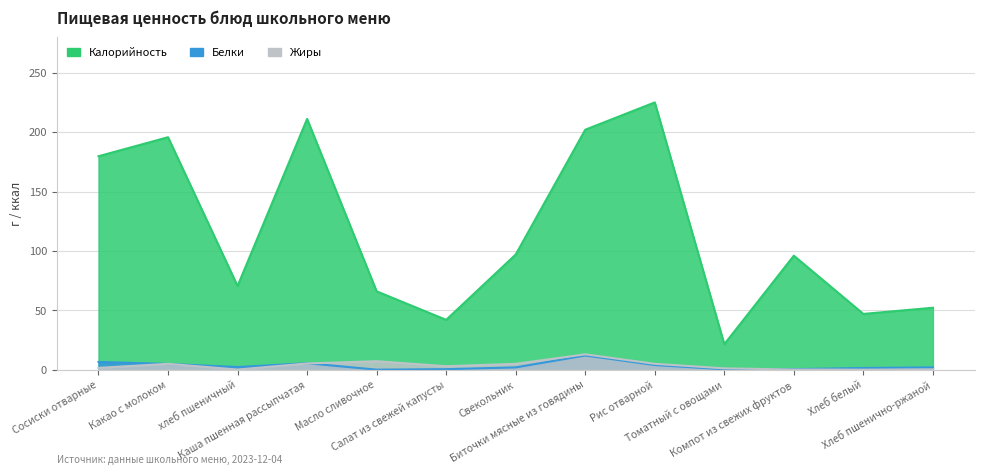

What is the average value of the Калорийность series?

115.8